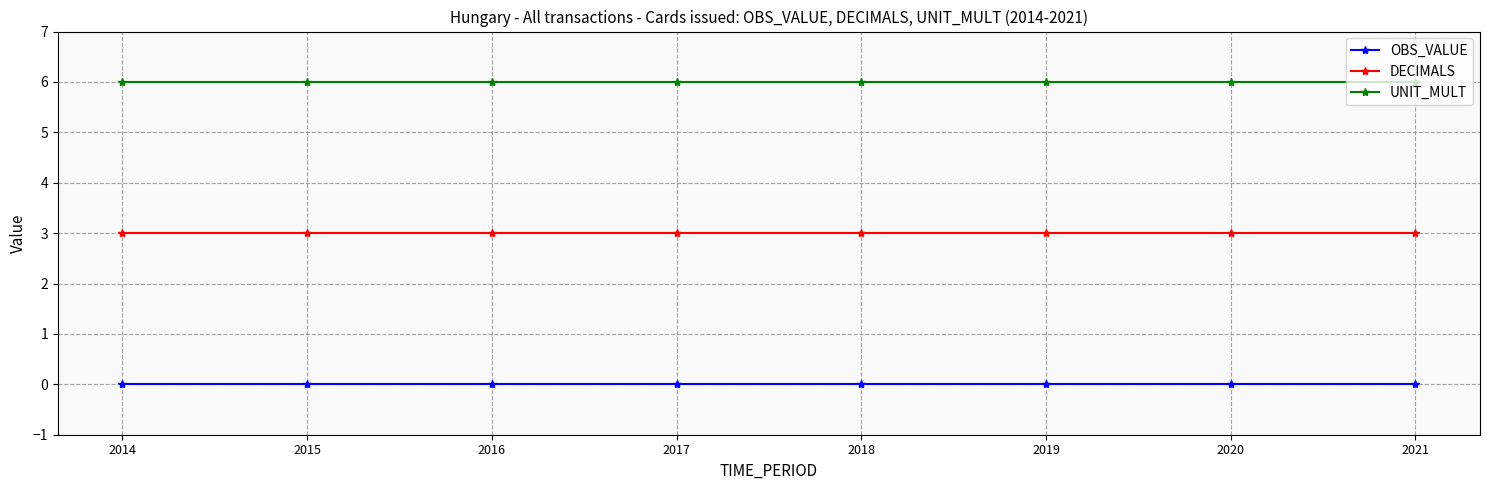

How many series are shown in this chart?

3